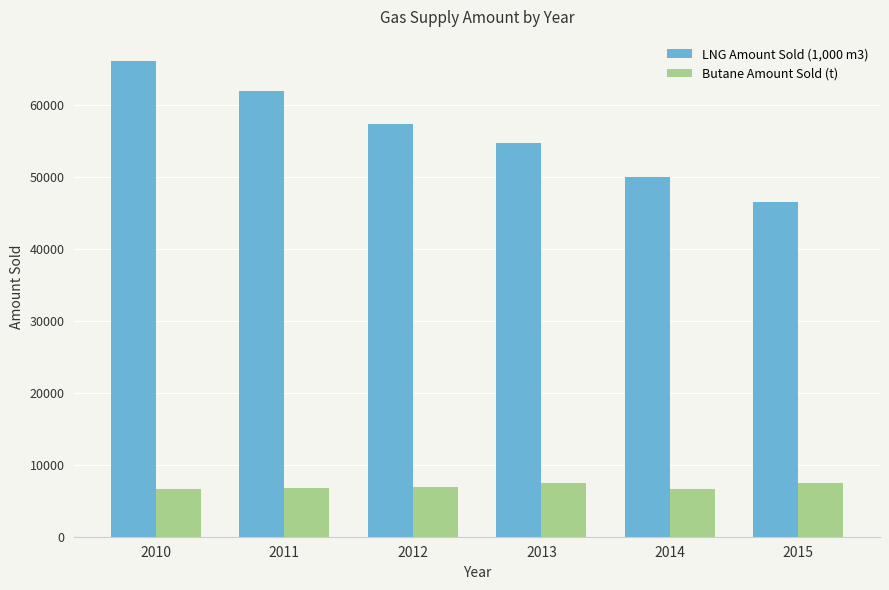

At which label does LNG Amount Sold (1,000 m3) first exceed 57416?

2010